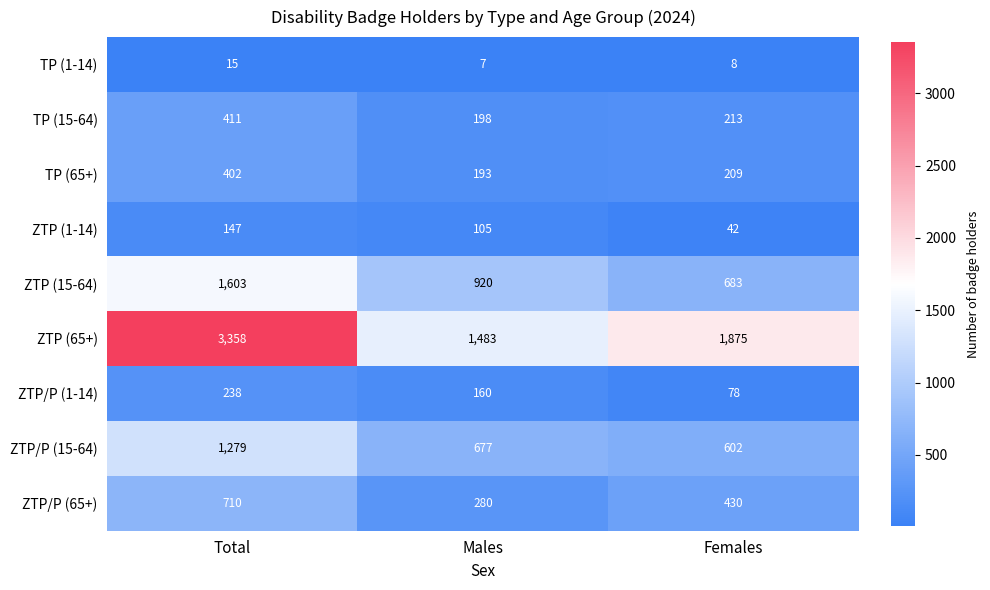

List the series in order of their peak value, highest first.

ZTP (65+), ZTP (15-64), ZTP/P (15-64), ZTP/P (65+), TP (15-64), TP (65+), ZTP/P (1-14), ZTP (1-14), TP (1-14)